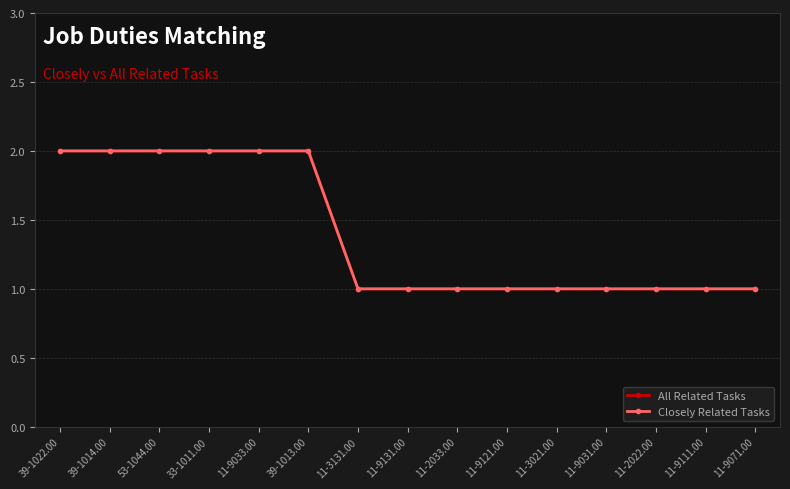

Rank the series by their maximum value, from highest to lowest.

All Related Tasks, Closely Related Tasks